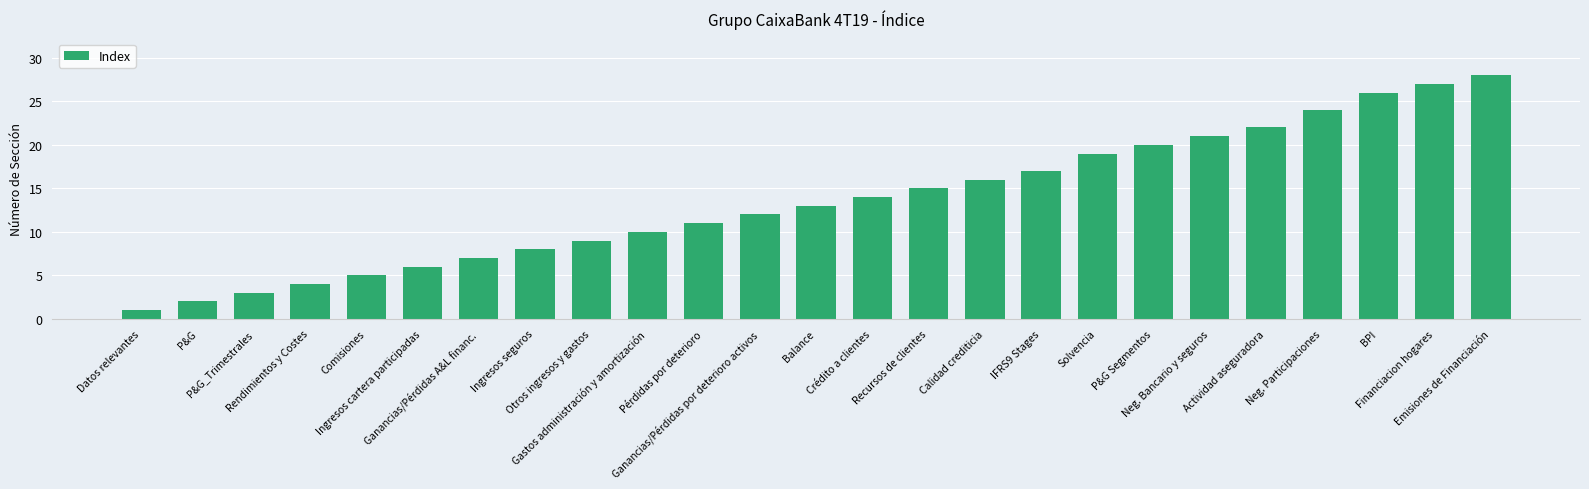

Between P&G_Trimestrales and Rendimientos y Costes, which is larger?

Rendimientos y Costes